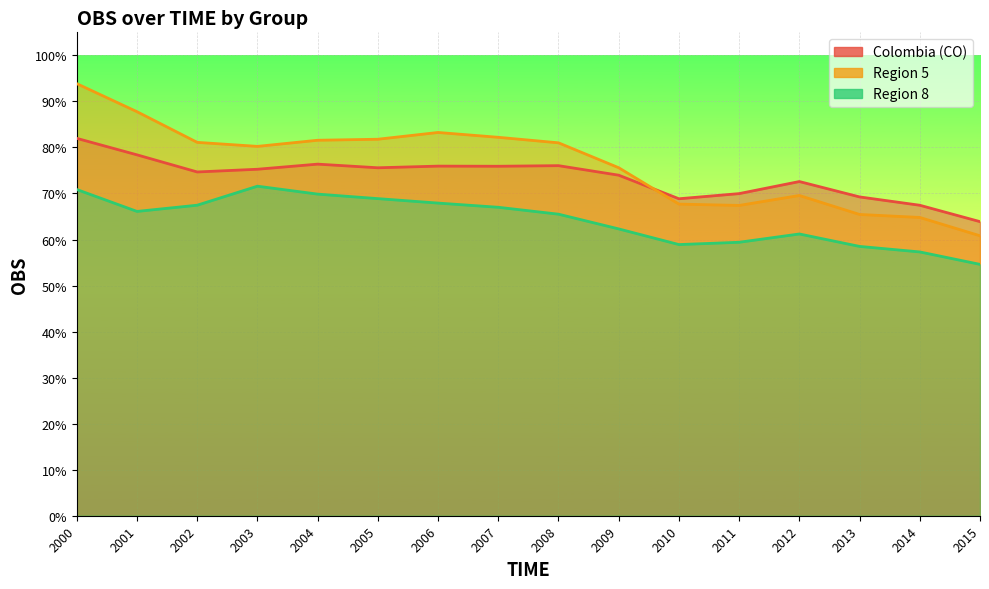

True or false: Region 5 and Region 8 intersect in this chart.

False